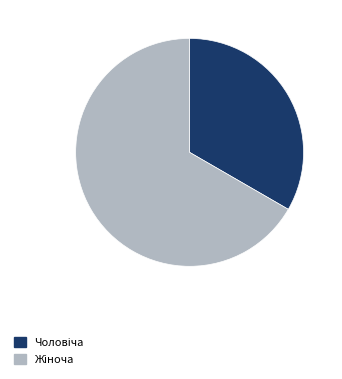

Count the number of slices in the pie.

2